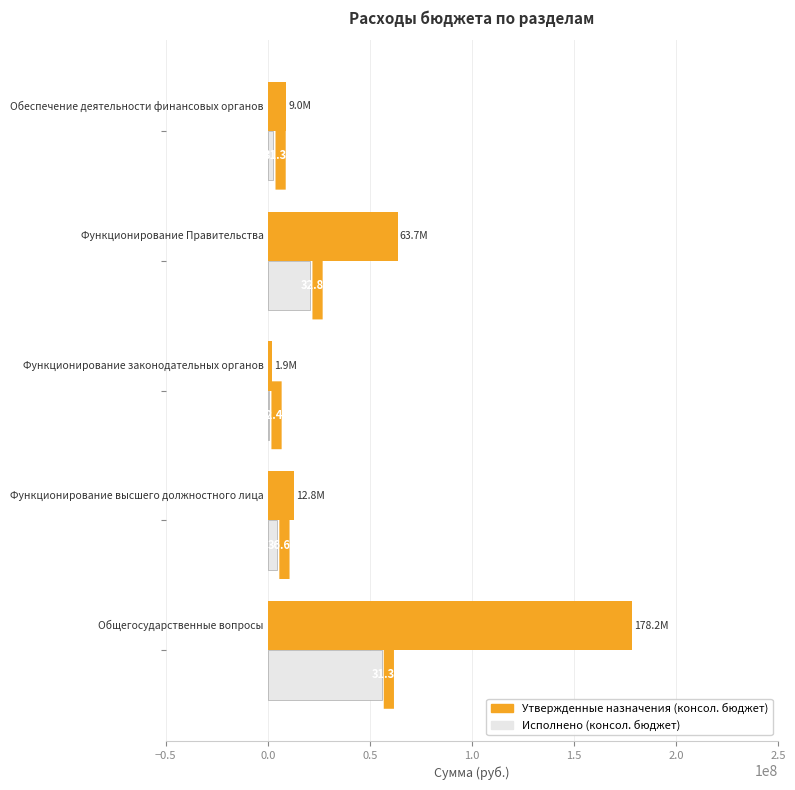

How many data points does each series have?

5